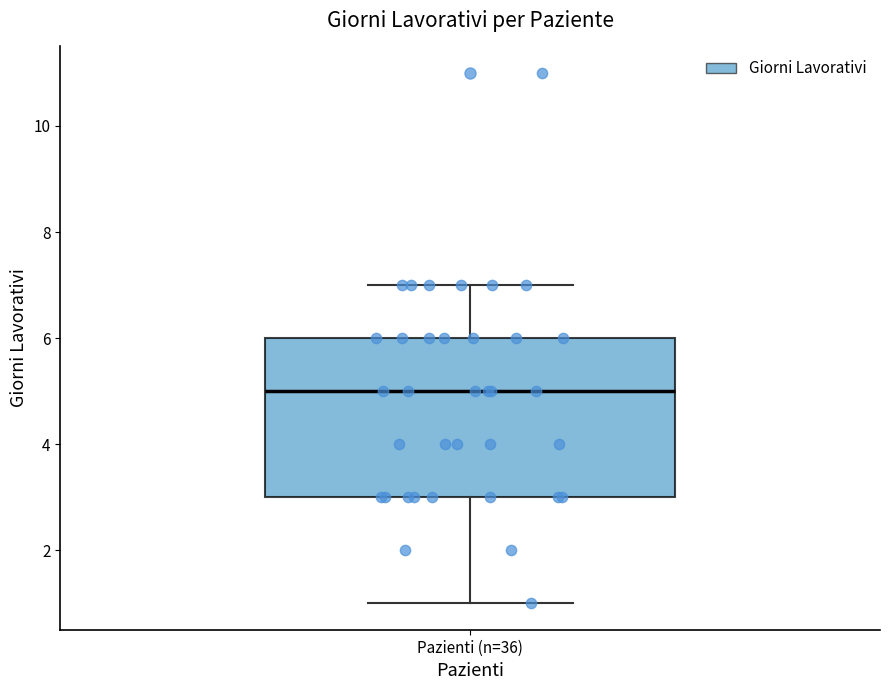

Read this box plot against the y-axis: the position of the median line, the range covered by the box, and the ends of both whiskers. The values are not printed on the chart, so give them approximately, as read against the axis.

median 5, box 3 to 6, whiskers 1 to 7